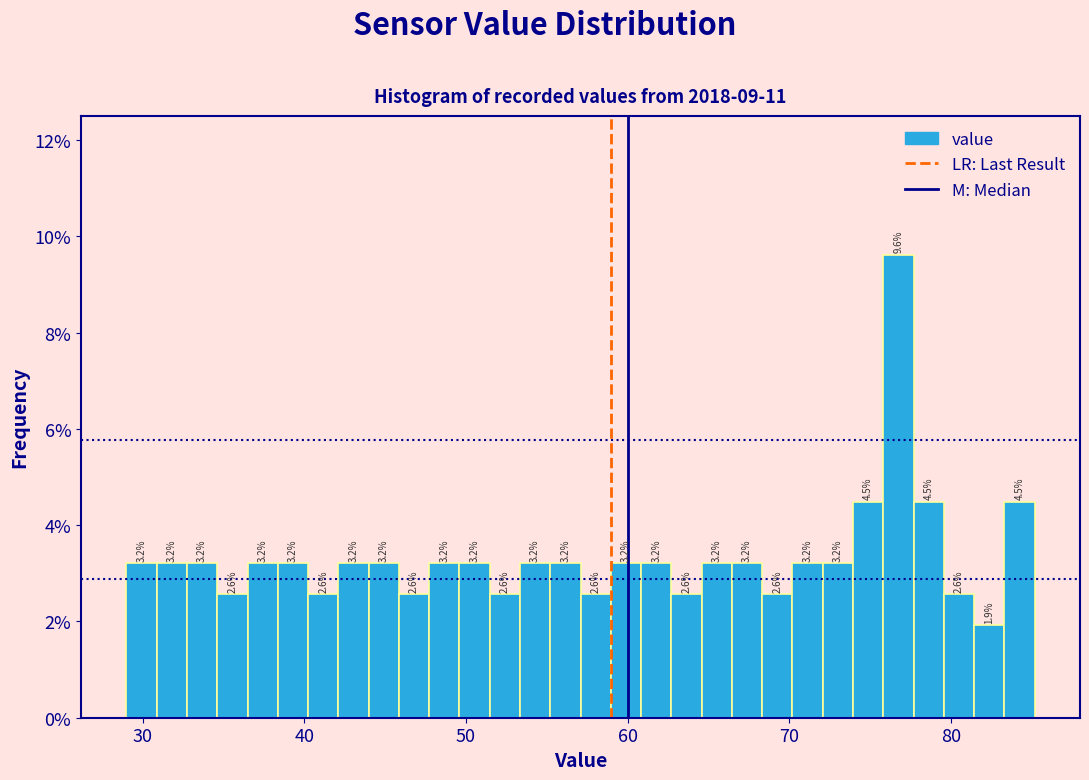

Around what value on the x-axis is the tallest bar? Give the approximate position of its centre, as read against the axis.

77